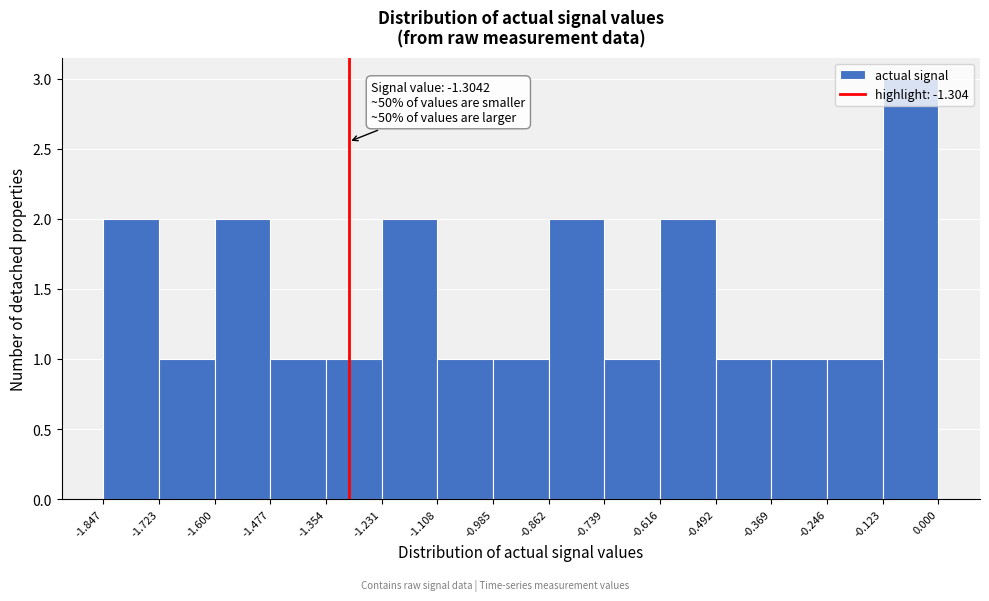

Which range on the x-axis has the tallest bar?

-0.123 to 0.000